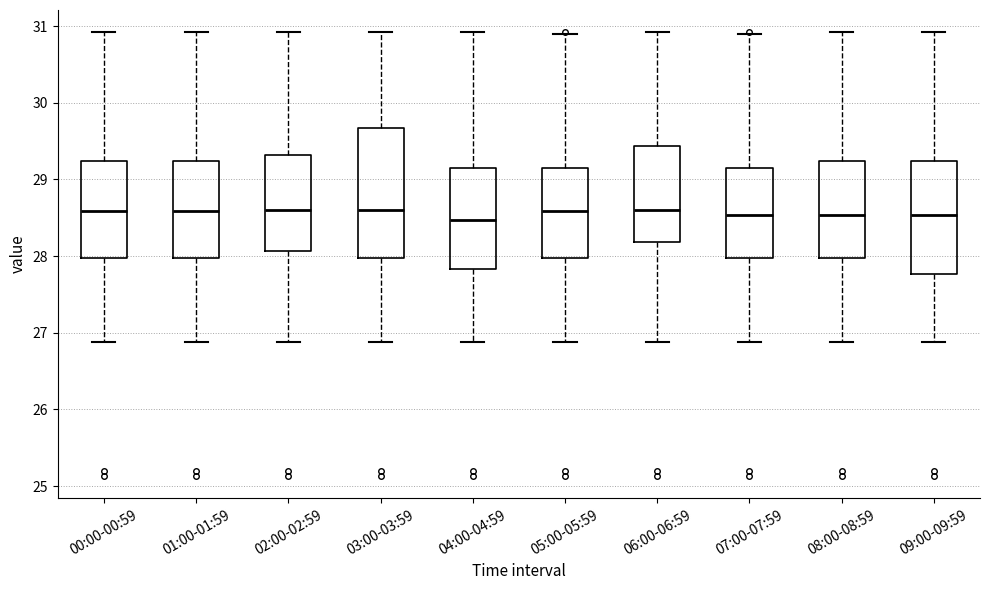

Comparing the boxes themselves (not the whiskers), which one is the tallest?

03:00-03:59